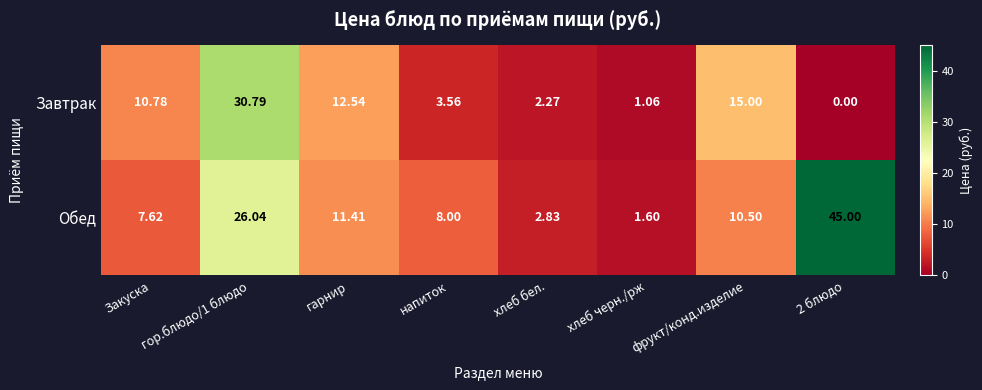

Which series has the largest total across all categories?

Обед